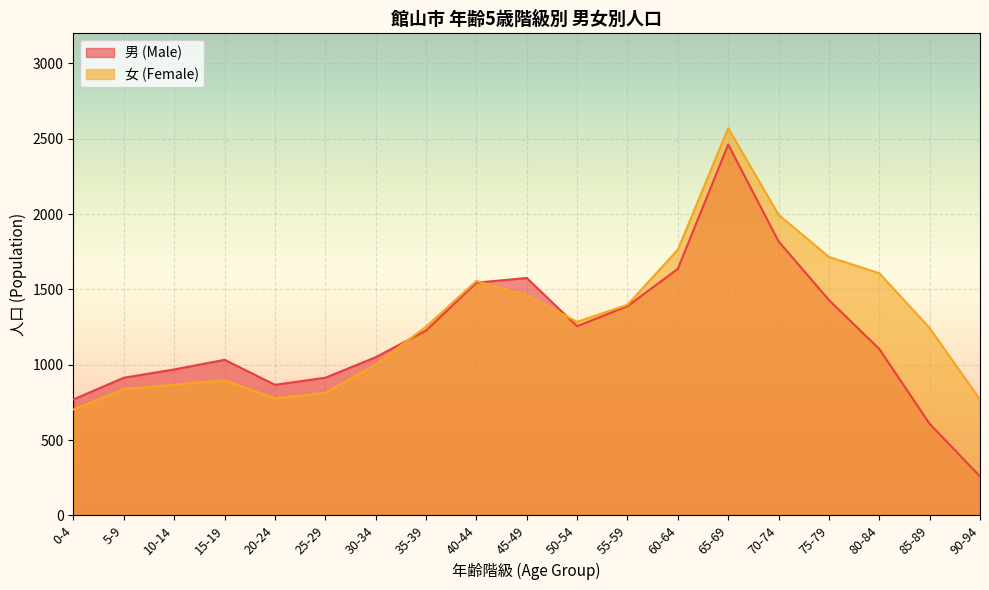

Reading left to right, list all the values displayed in this chart.

男 (Male): 770	914	969	1033	867	914	1050	1227	1545	1576	1256	1389	1637	2462	1819	1430	1105	608	259
女 (Female): 703	839	868	897	777	814	1002	1253	1556	1460	1285	1398	1764	2570	1996	1716	1608	1244	769